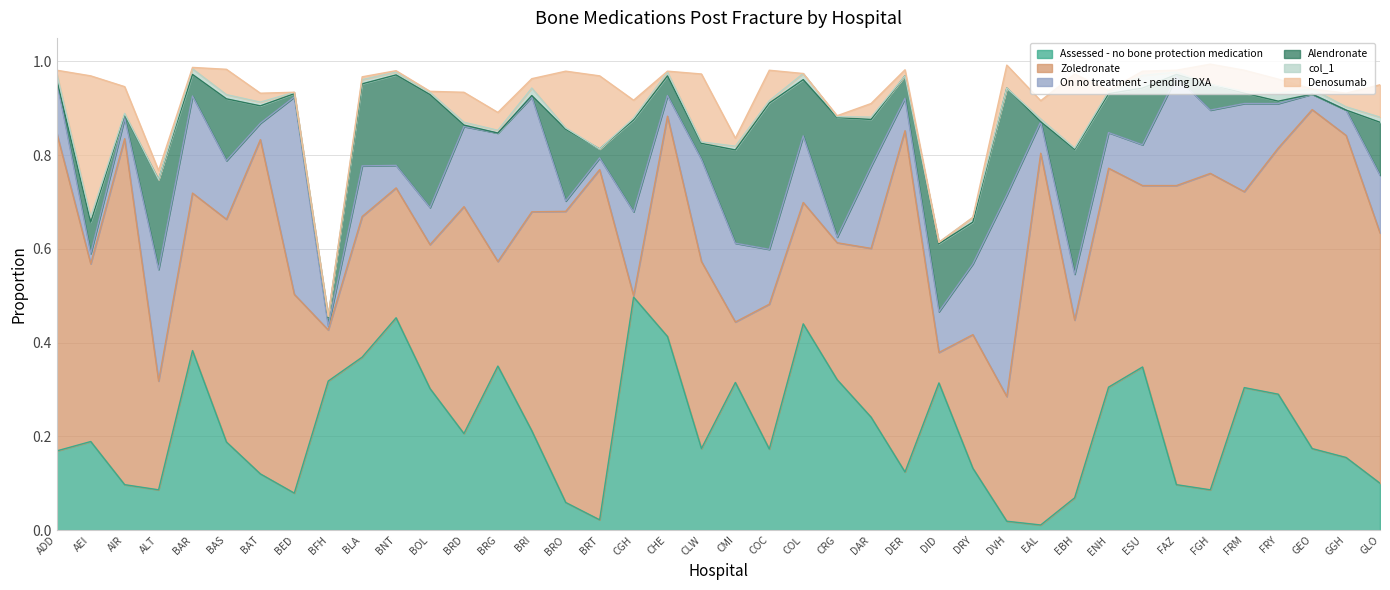

Between BRG and COC, which series saw the biggest shift?

Alendronate